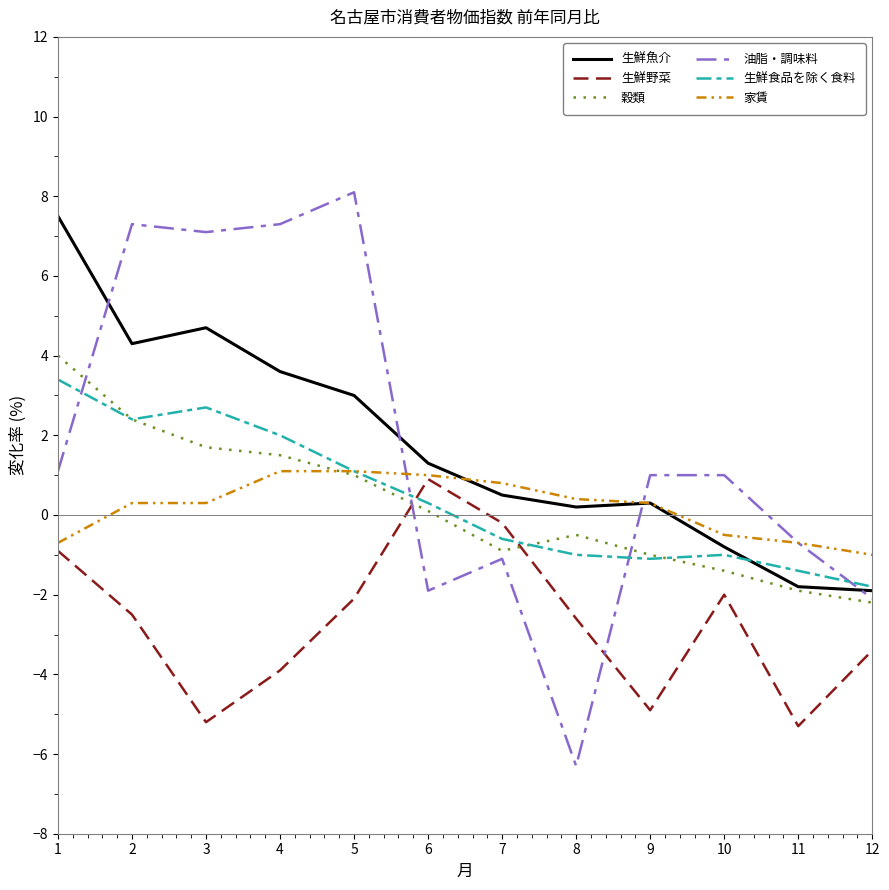

Between which two adjacent categories do 生鮮野菜 and 穀類 first intersect?

5 and 6